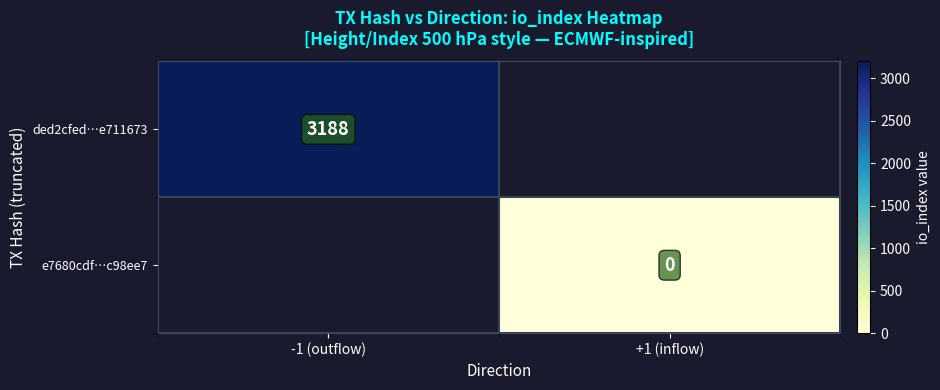

The value of ded2cfed…e711673 at -1 (outflow) is 1846.2. True or false?

False